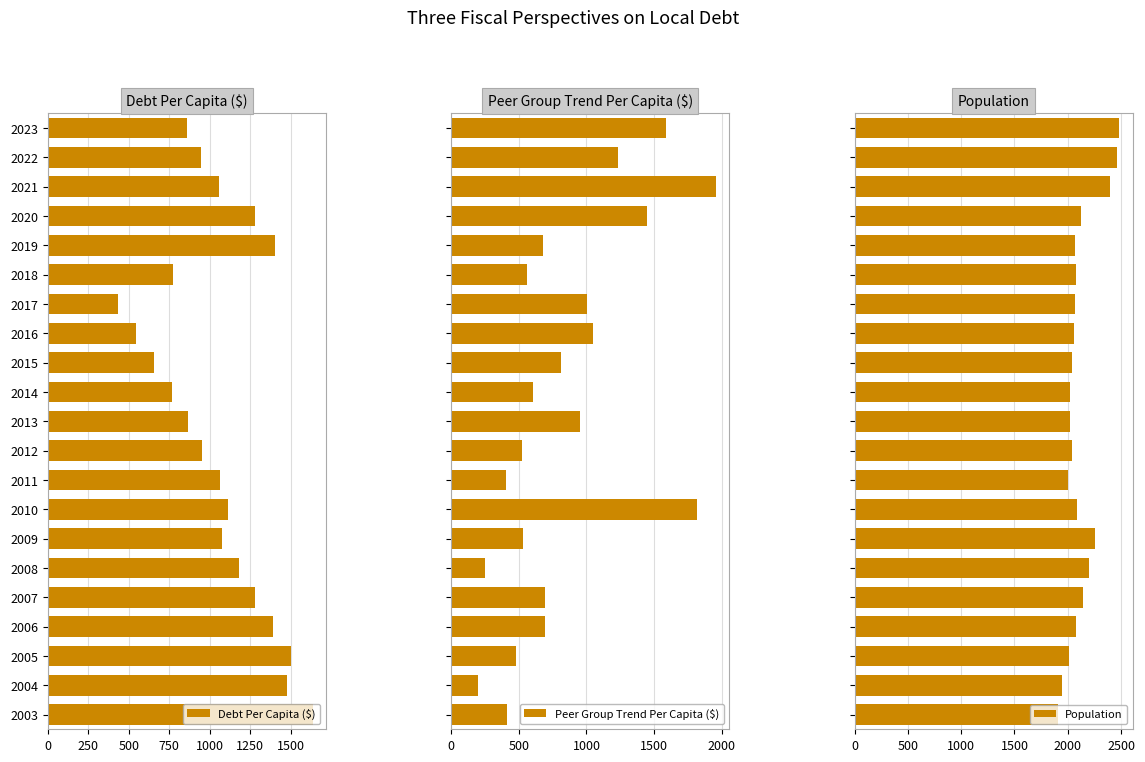

Rank the categories by Population value from lowest to highest.

0, 250, 8, 500, 10, 11, 12, 9, 13, 16, 14, 15, 750, 1750, 17, 1000, 1250, 1500, 18, 19, 20